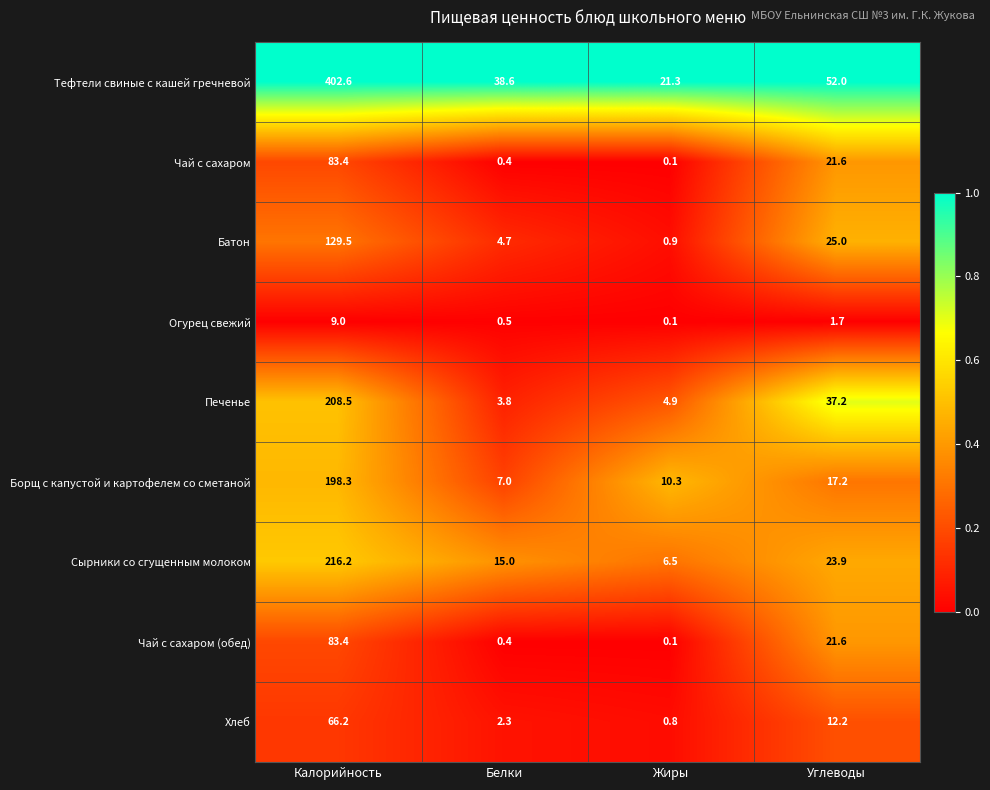

Is the value of Печенье at Калорийность greater than the value of Чай с сахаром (обед) at Белки?

Yes